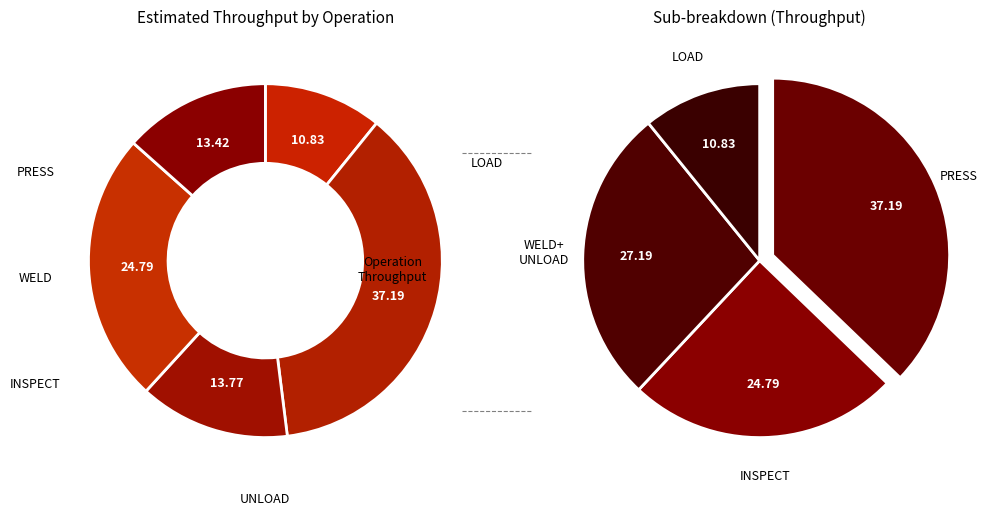

True or false: WELD accounts for 14% of the total.

True